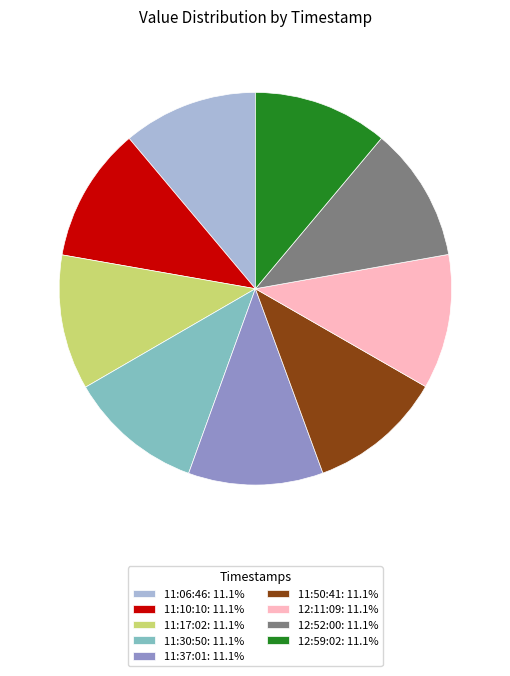

How many segments does this pie chart have?

9